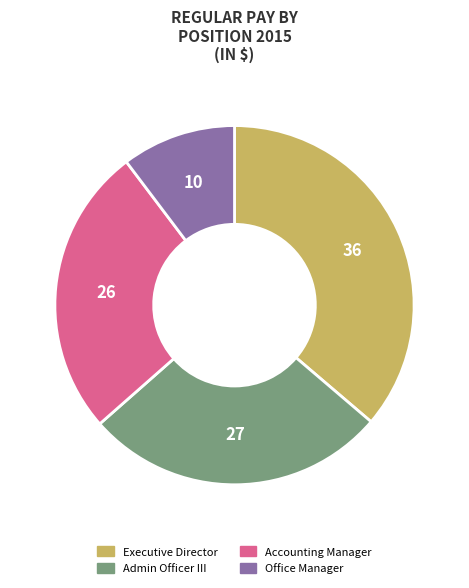

Rank the categories by value from lowest to highest.

Office Manager, Accounting Manager, Admin Officer III, Executive Director